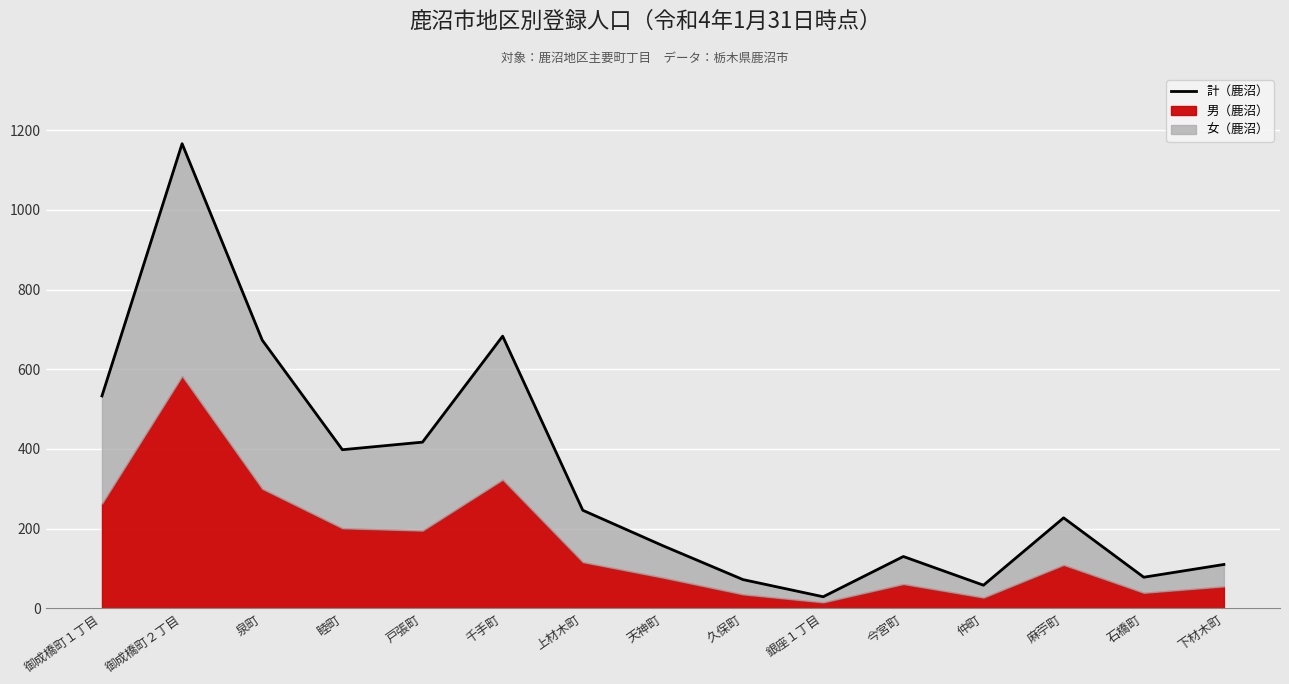

What is the maximum value shown in the chart?

1166